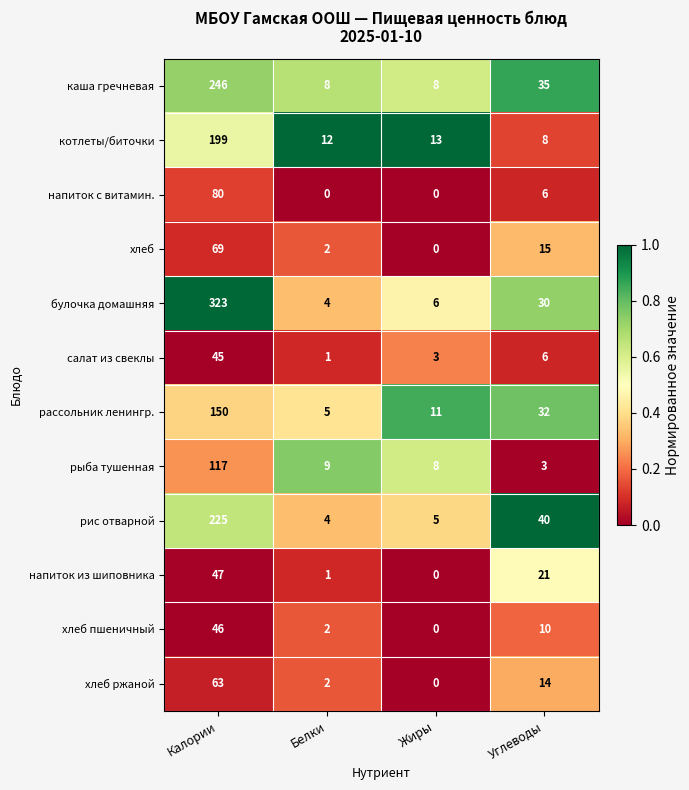

Between Белки and Жиры, which series saw the biggest shift?

рассольник ленингр.